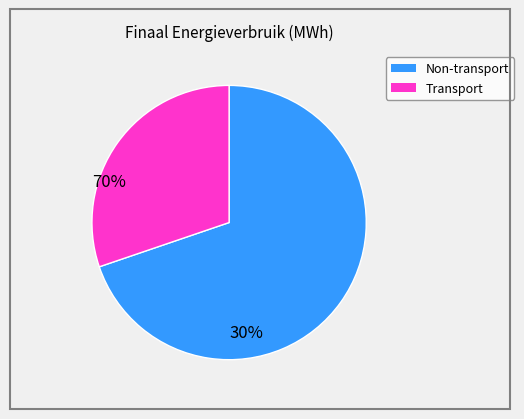

Is there a majority slice in this chart?

Yes